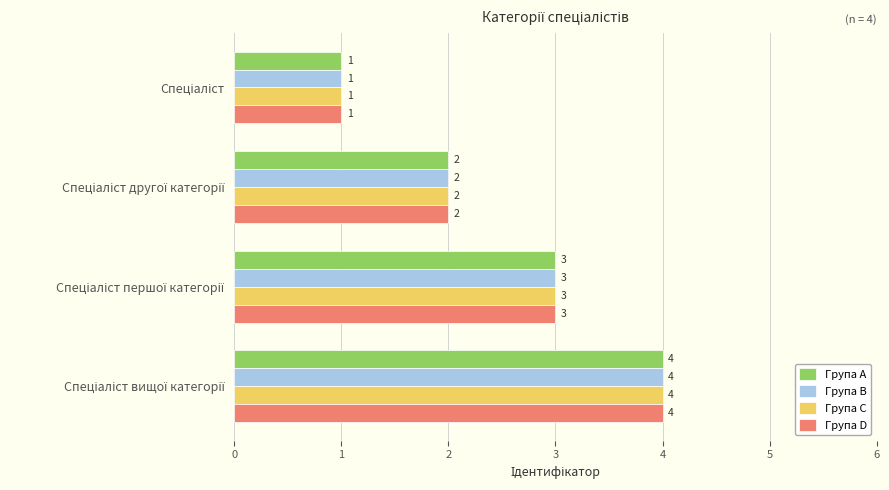

How many Група C values are between 2 and 4?

3